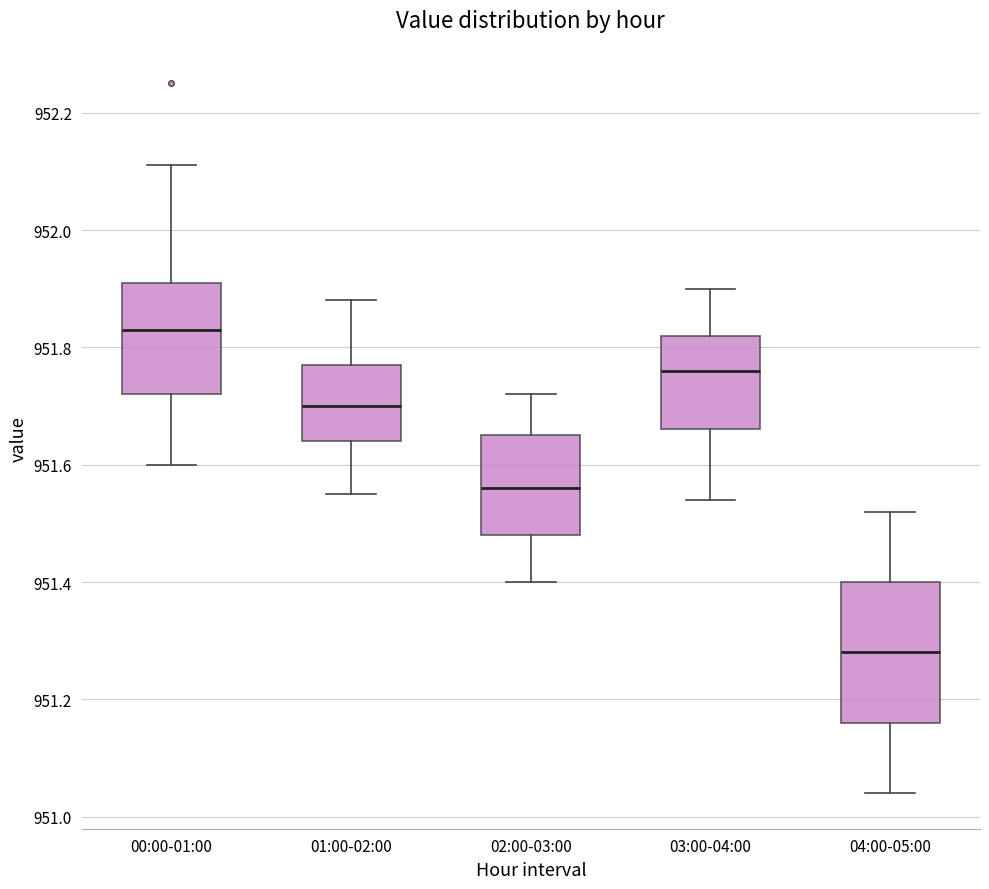

Reading left to right, transcribe this box plot: for each box, give where its median line is, the range the box spans, and where its two whiskers end, as read against the y-axis. The values are not printed on the chart, so give them approximately, as read against the axis.

00:00-01:00: median 951.84, box 951.72 to 951.92, whiskers 951.60 to 952.12
01:00-02:00: median 951.70, box 951.64 to 951.78, whiskers 951.56 to 951.88
02:00-03:00: median 951.56, box 951.48 to 951.66, whiskers 951.40 to 951.72
03:00-04:00: median 951.76, box 951.66 to 951.82, whiskers 951.54 to 951.90
04:00-05:00: median 951.28, box 951.16 to 951.40, whiskers 951.04 to 951.52